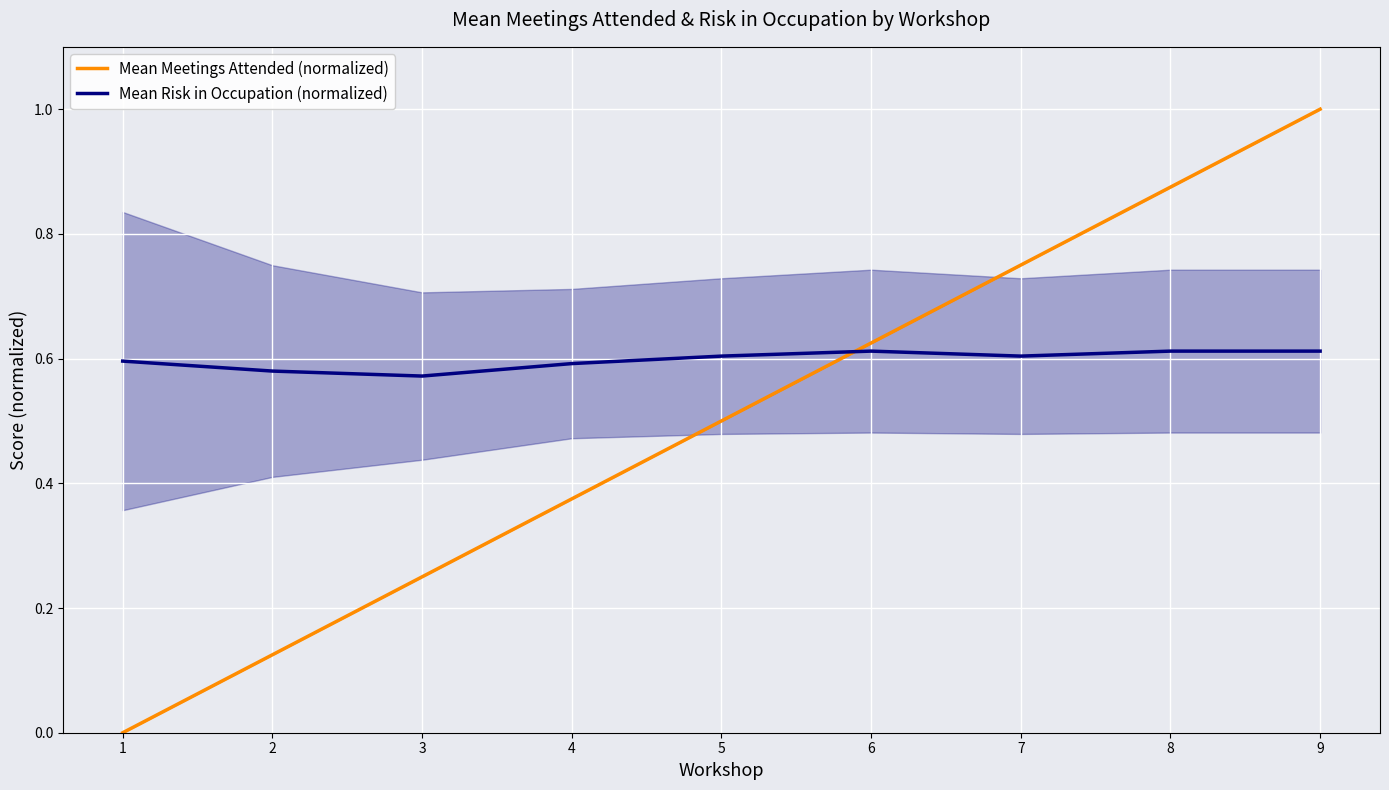

Which series has the largest range (max minus min)?

Mean Meetings Attended (normalized)